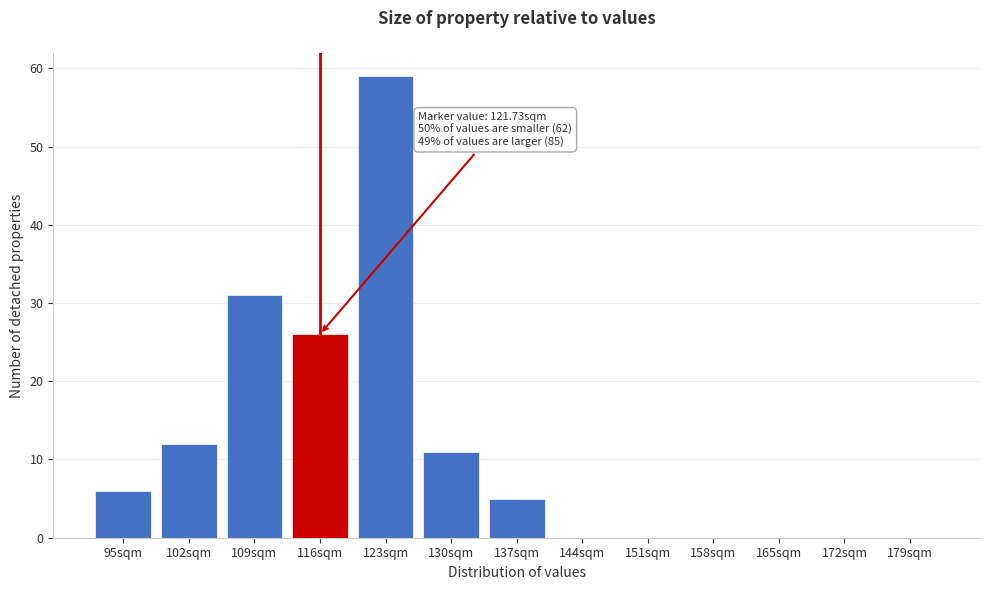

Reading right to left, list all the values displayed in this chart.

179sqm=0	172sqm=0	165sqm=0	158sqm=0	151sqm=0	144sqm=0	137sqm=5	130sqm=11	123sqm=59	116sqm=26	109sqm=31	102sqm=12	95sqm=6